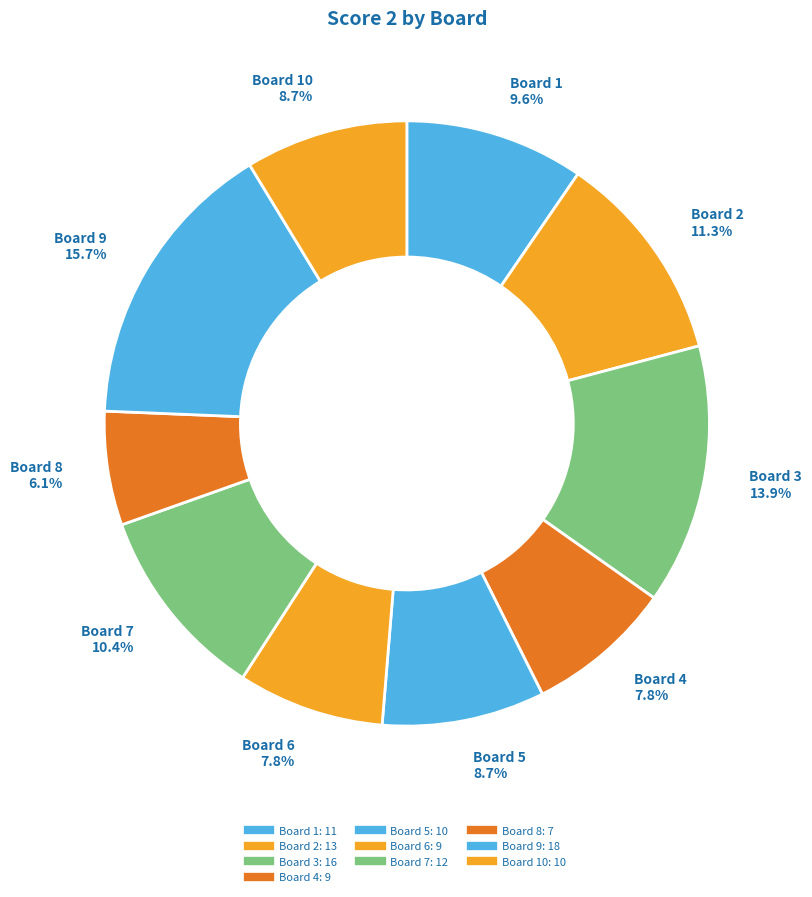

How many segments does this pie chart have?

10